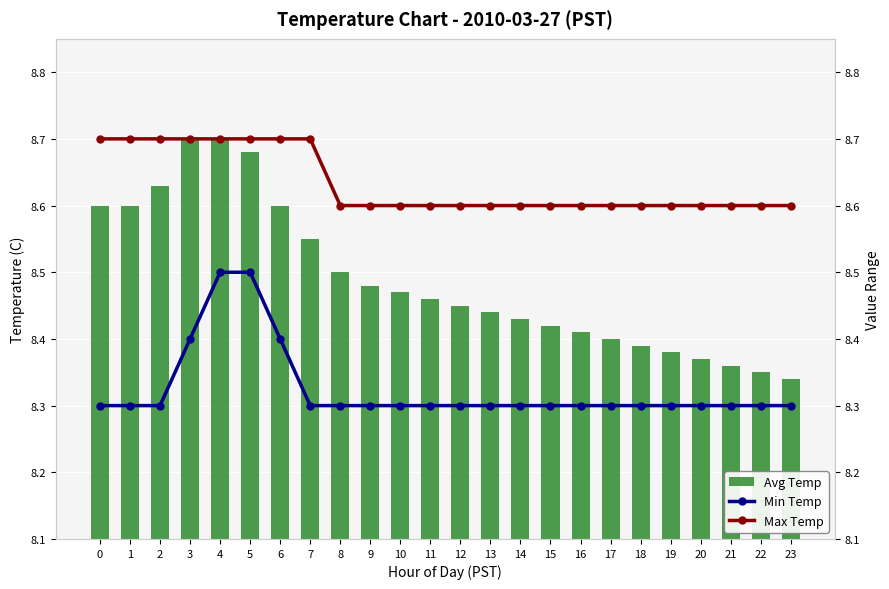

Rank the categories by Min Temp value from lowest to highest.

0, 1, 2, 7, 8, 9, 10, 11, 12, 13, 14, 15, 16, 17, 18, 19, 20, 21, 22, 23, 3, 6, 4, 5